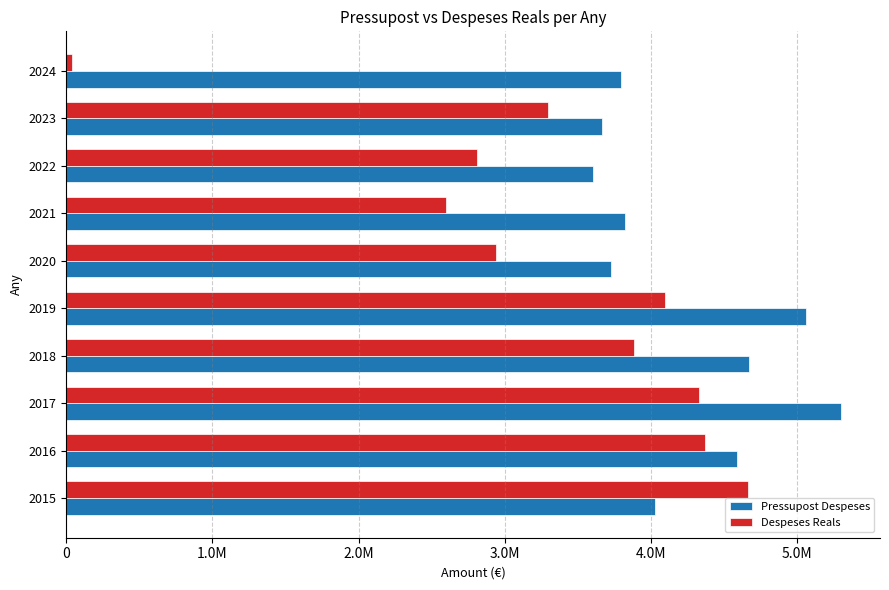

What is the value of the Despeses Reals bar at the 10th from the left?

40837.4